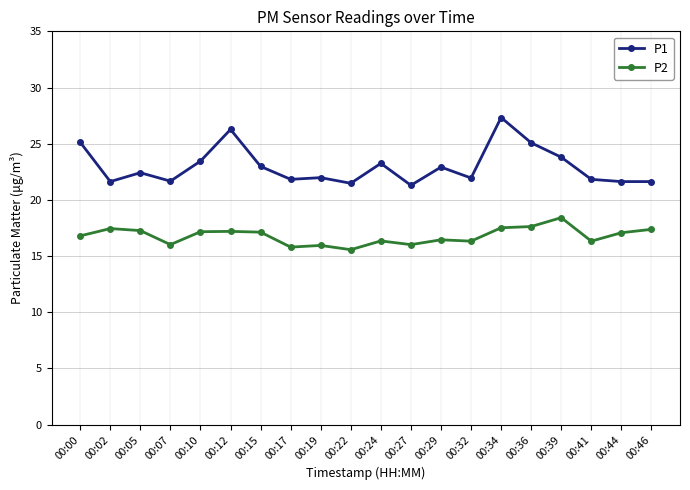

Which series has the largest total across all categories?

P1